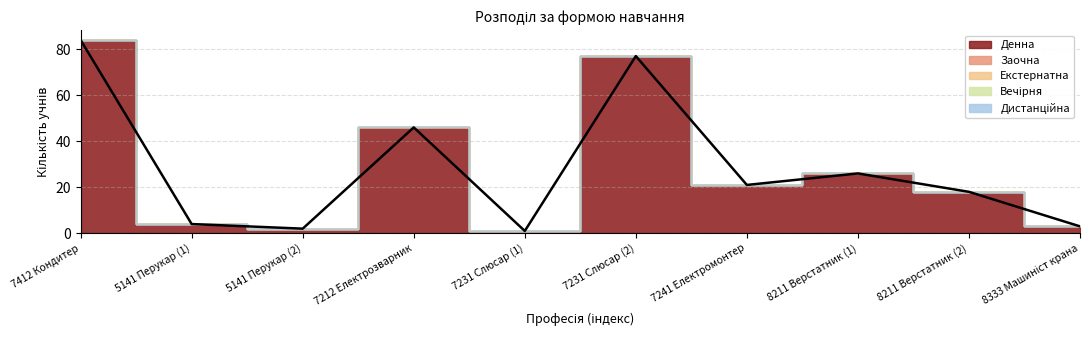

Rank the series at 8211 Верстатник (2) from highest to lowest value.

Денна, Заочна, Екстернатна, Вечірня, Дистанційна